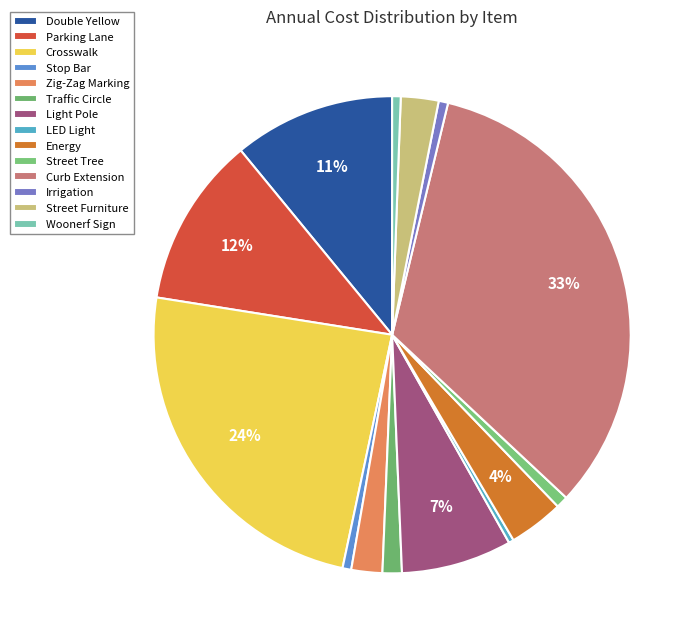

To the nearest percent, what is the average slice percentage?

7%